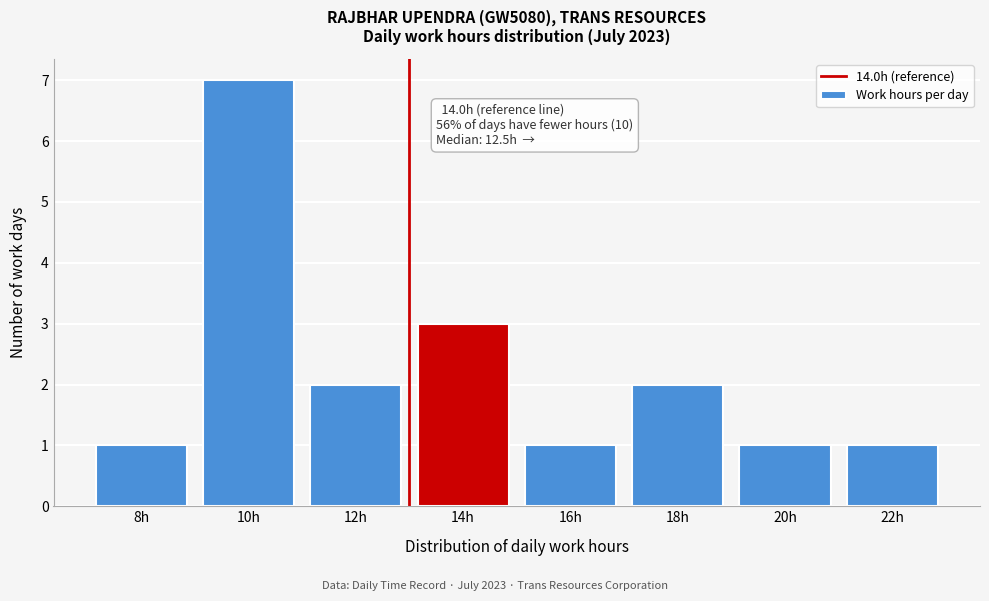

Reading left to right, extract all data points from this chart.

1	7	2	3	1	2	1	1